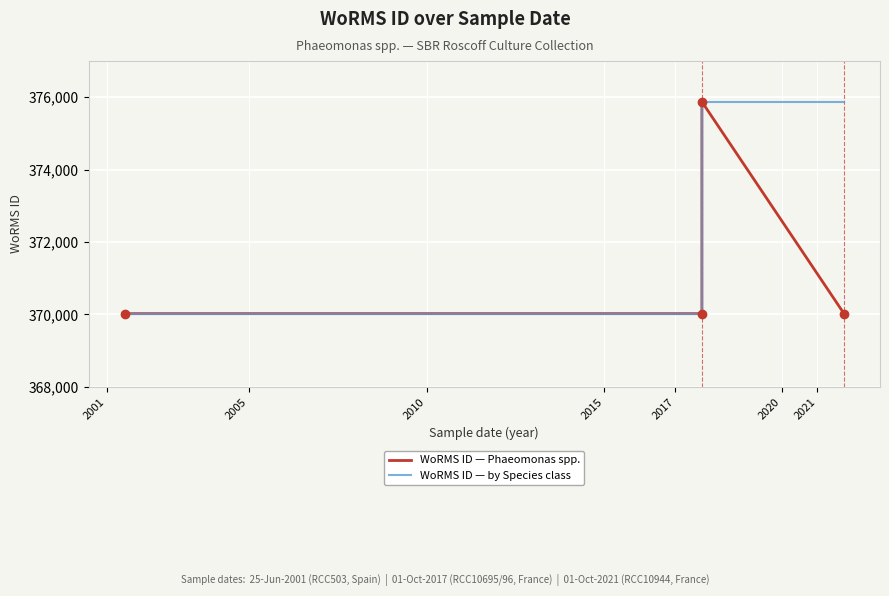

The WoRMS ID — by Species class series shows 489636 at 2015. True or false?

False